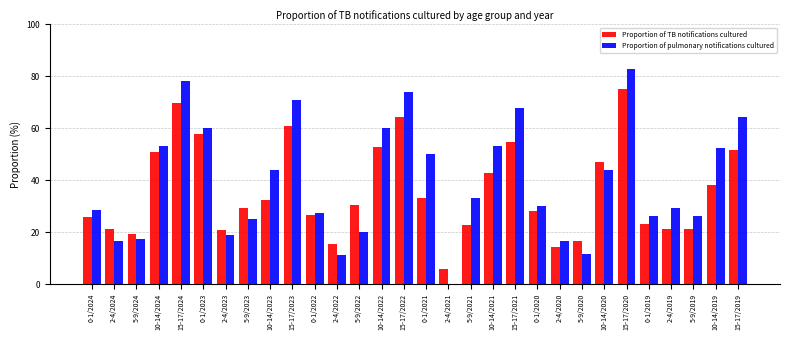

What is the total value across all series at 15-17/2019?

116.2